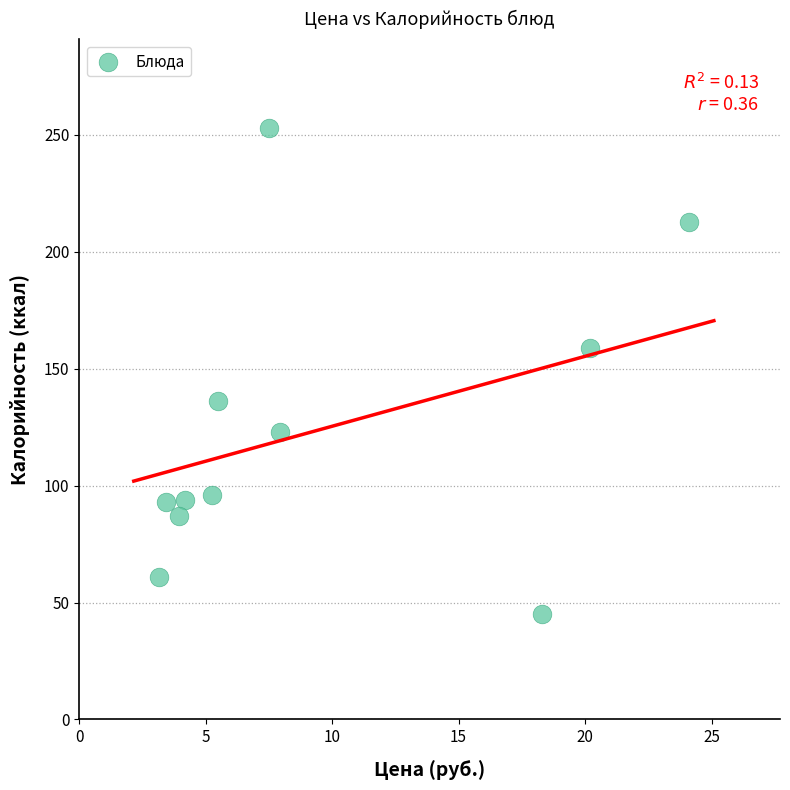

What Y value in the scatter plot is closest to 149?

159.0